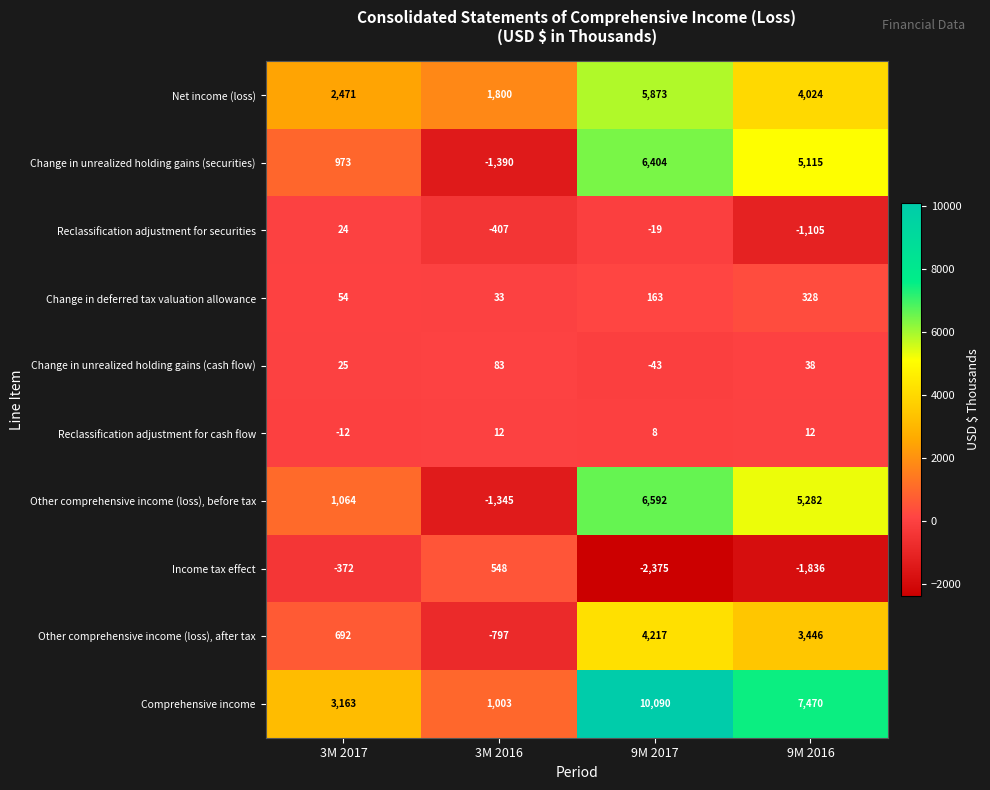

Rank the series at 9M 2016 from highest to lowest value.

Comprehensive income, Other comprehensive income (loss), before tax, Change in unrealized holding gains (securities), Net income (loss), Other comprehensive income (loss), after tax, Change in deferred tax valuation allowance, Change in unrealized holding gains (cash flow), Reclassification adjustment for cash flow, Reclassification adjustment for securities, Income tax effect